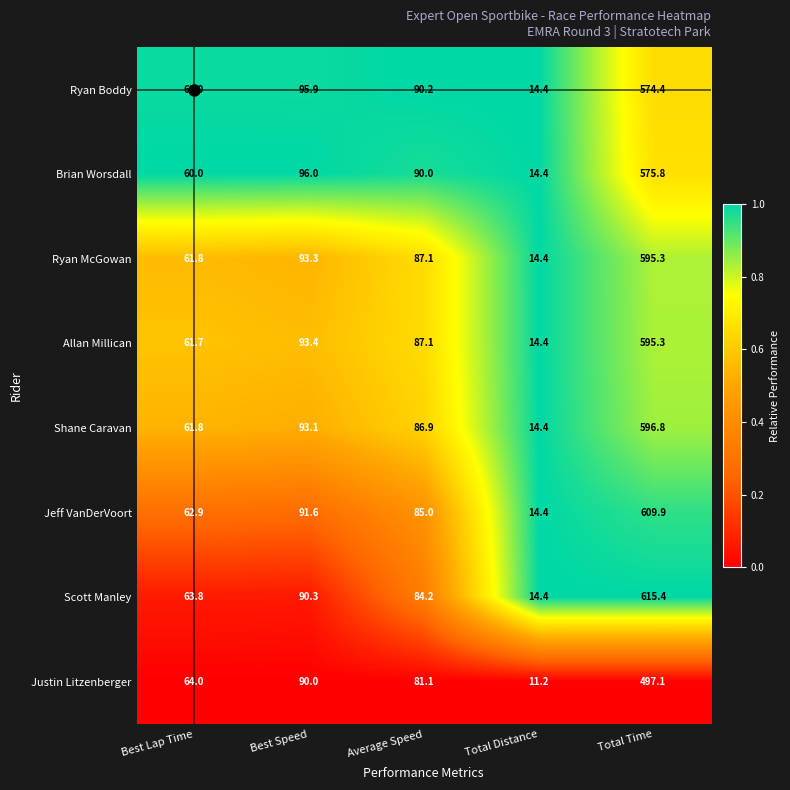

What value does the Scott Manley series have at Best Speed?

90.3